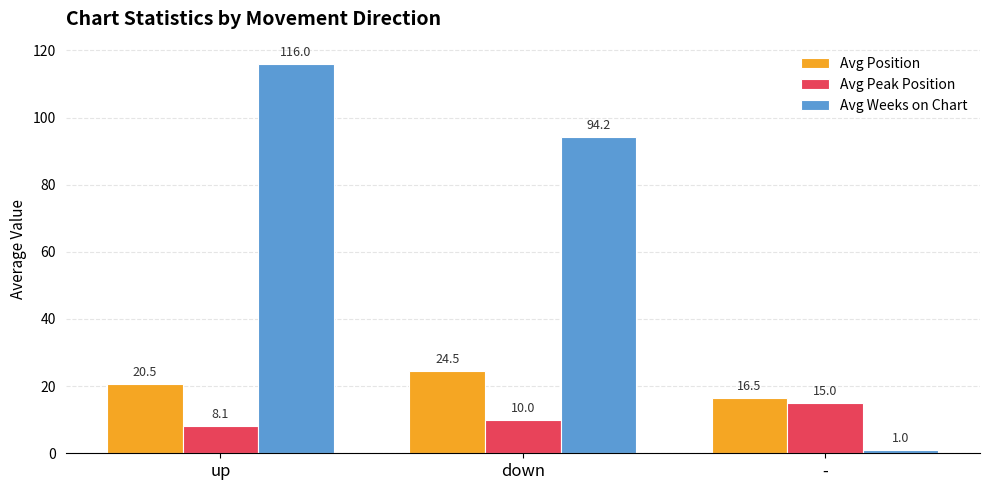

True or false: Avg Position has a value of 24.5 at down.

True